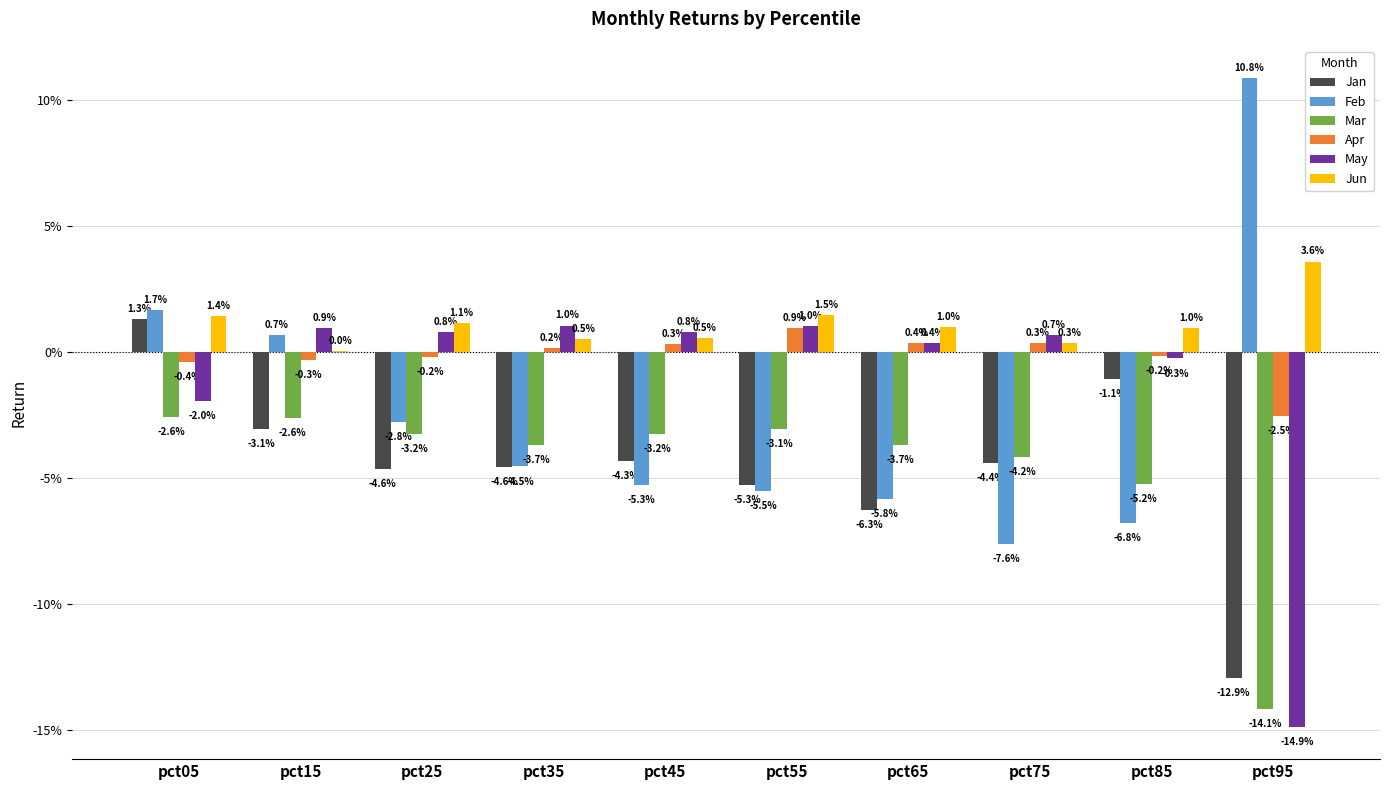

Reading right to left, extract all data points from this chart.

Jan: pct95=-0.1	pct85=-0.0	pct75=-0.0	pct65=-0.1	pct55=-0.1	pct45=-0.0	pct35=-0.0	pct25=-0.0	pct15=-0.0	pct05=0.0
Feb: pct95=0.1	pct85=-0.1	pct75=-0.1	pct65=-0.1	pct55=-0.1	pct45=-0.1	pct35=-0.0	pct25=-0.0	pct15=0.0	pct05=0.0
Mar: pct95=-0.1	pct85=-0.1	pct75=-0.0	pct65=-0.0	pct55=-0.0	pct45=-0.0	pct35=-0.0	pct25=-0.0	pct15=-0.0	pct05=-0.0
Apr: pct95=-0.0	pct85=-0.0	pct75=0.0	pct65=0.0	pct55=0.0	pct45=0.0	pct35=0.0	pct25=-0.0	pct15=-0.0	pct05=-0.0
May: pct95=-0.1	pct85=-0.0	pct75=0.0	pct65=0.0	pct55=0.0	pct45=0.0	pct35=0.0	pct25=0.0	pct15=0.0	pct05=-0.0
Jun: pct95=0.0	pct85=0.0	pct75=0.0	pct65=0.0	pct55=0.0	pct45=0.0	pct35=0.0	pct25=0.0	pct15=0.0	pct05=0.0